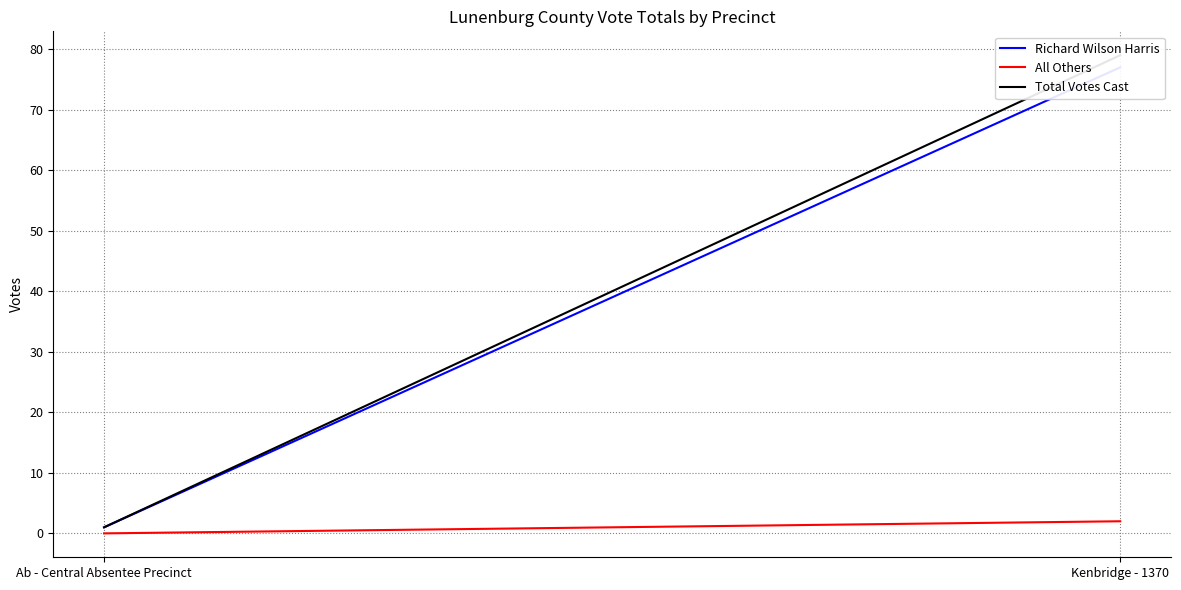

How many lines are shown in the chart?

3